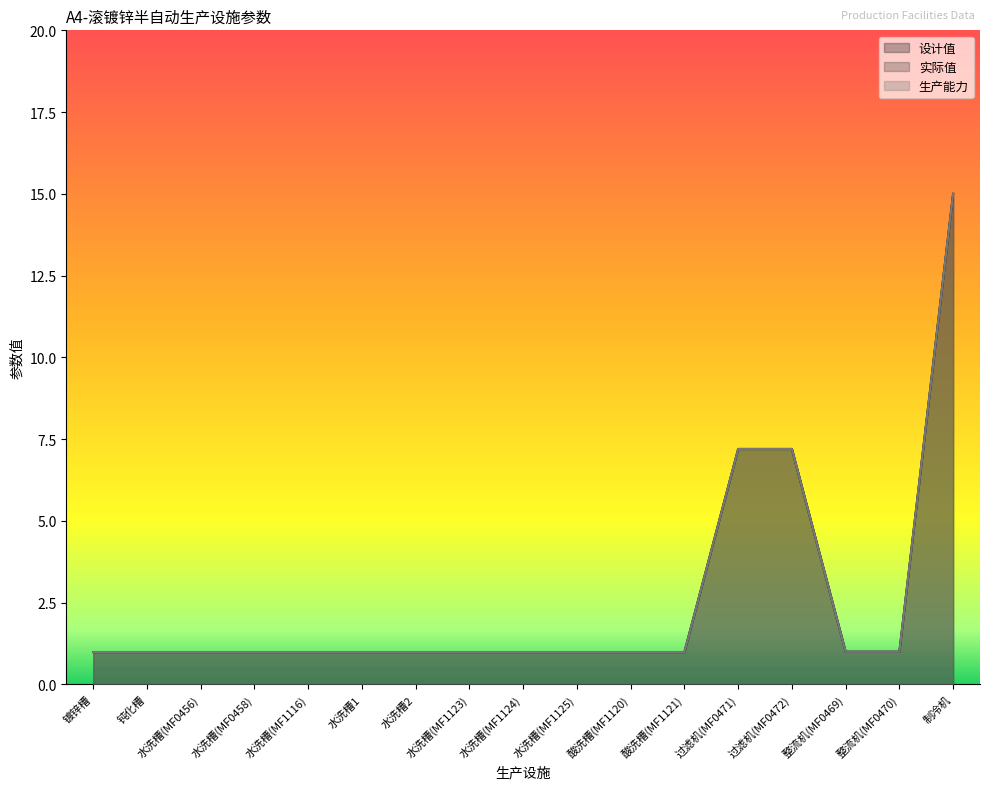

What is the label of the 5th point from the left?

水洗槽(MF1116)